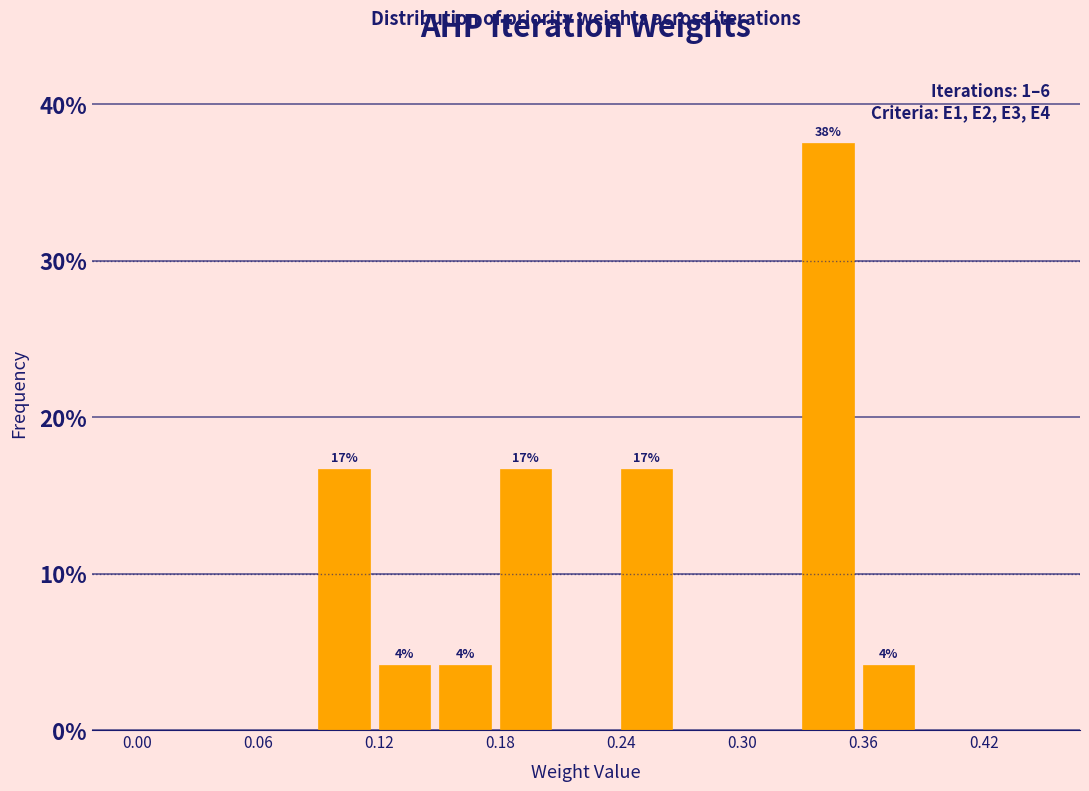

Read against the x-axis, roughly where is the centre of the tallest bar?

0.34